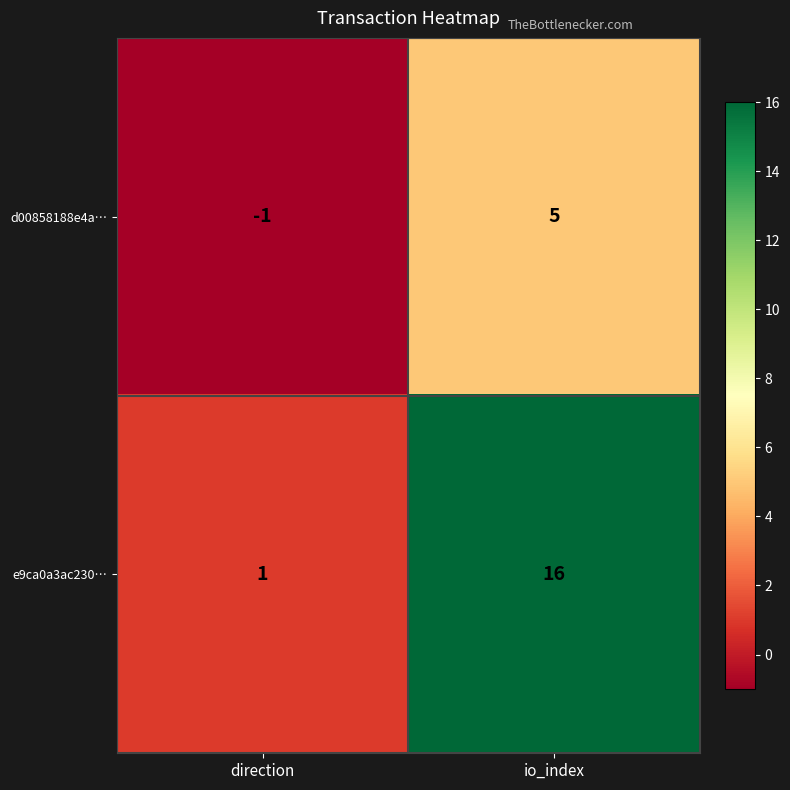

What is the difference between the d00858188e4a… values at io_index and direction?

6